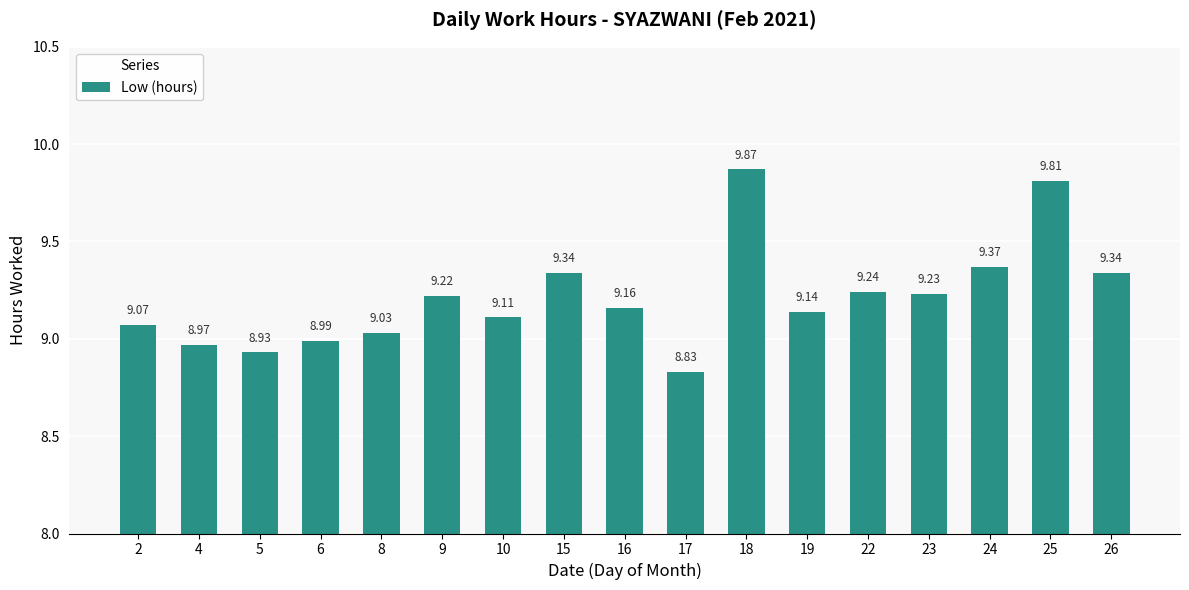

What is the ratio of the value at 19 to the value at 4?

1.0